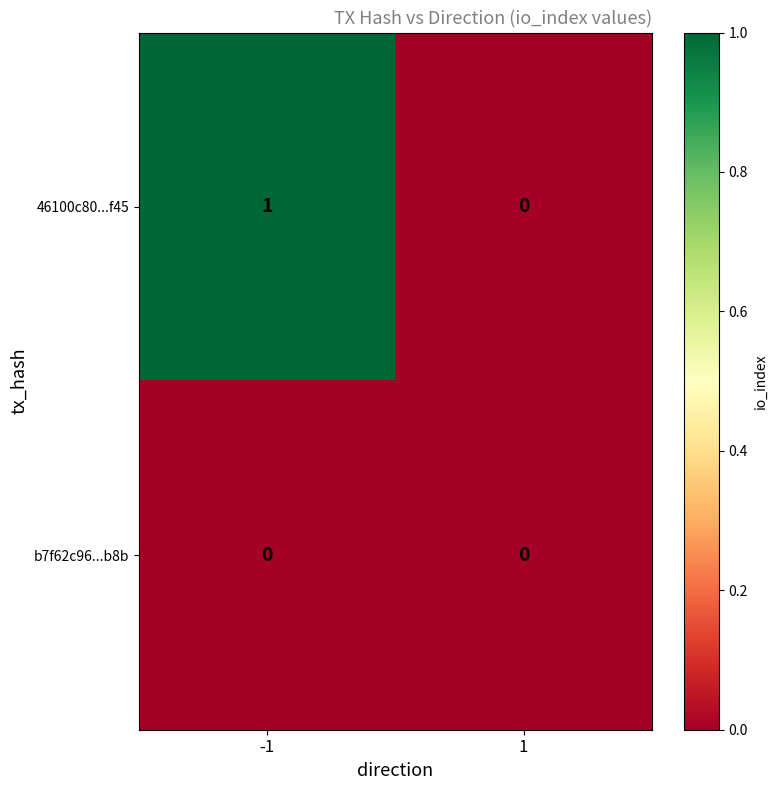

Reading left to right, extract all data points from this chart.

46100c80...f45: 1	0
b7f62c96...b8b: 0	0